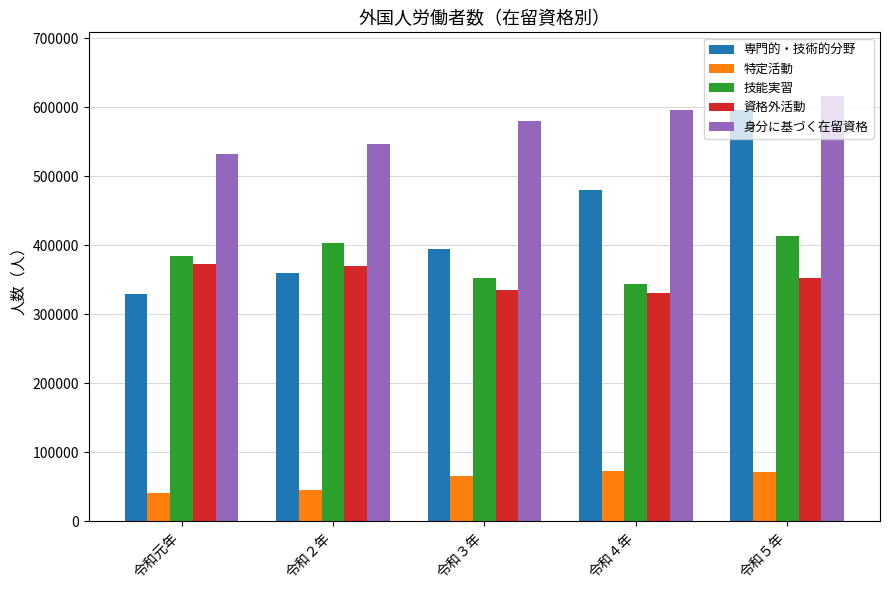

What is the label of the 2nd bar from the right?

令和４年